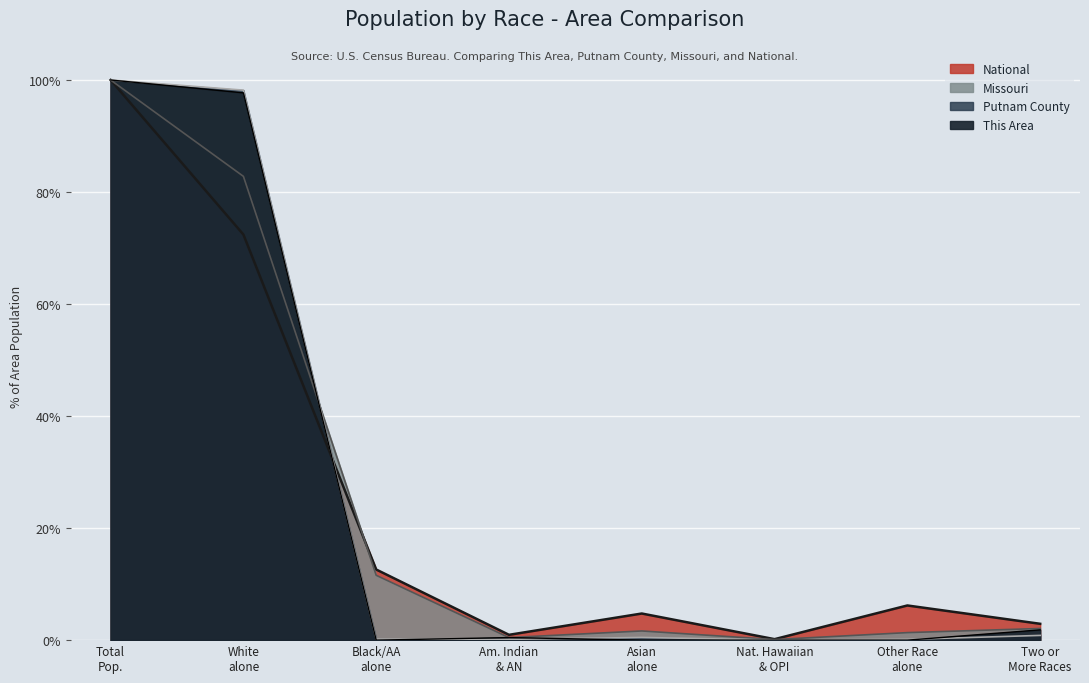

What is the difference between the maximum and minimum values in the This Area series?

100.0